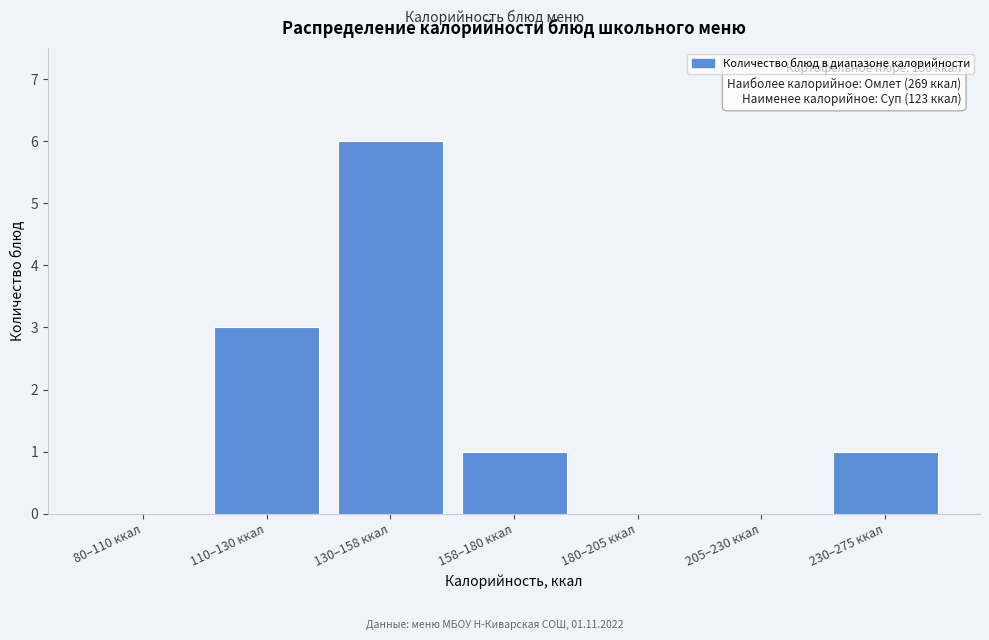

Reading left to right, list all the values displayed in this chart.

80–110 ккал=0	110–130 ккал=3	130–158 ккал=6	158–180 ккал=1	180–205 ккал=0	205–230 ккал=0	230–275 ккал=1